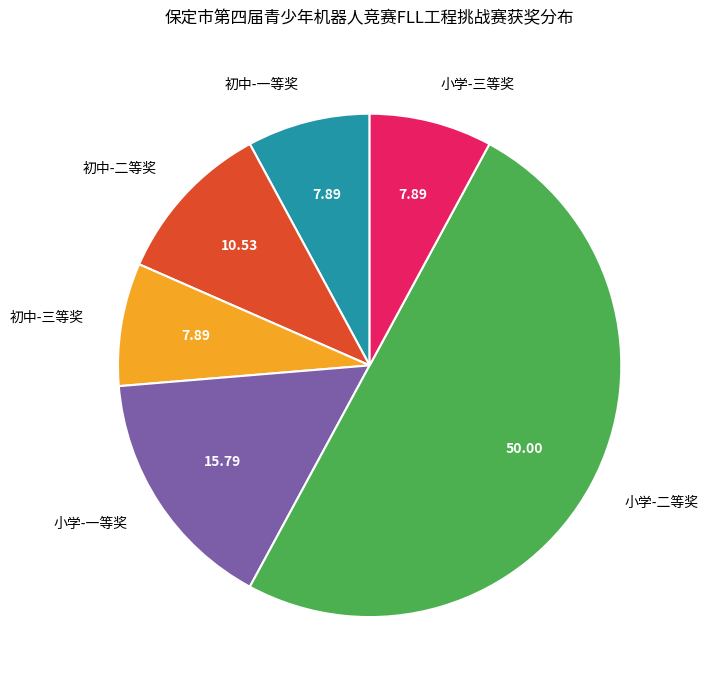

How many slices are in this pie chart?

6